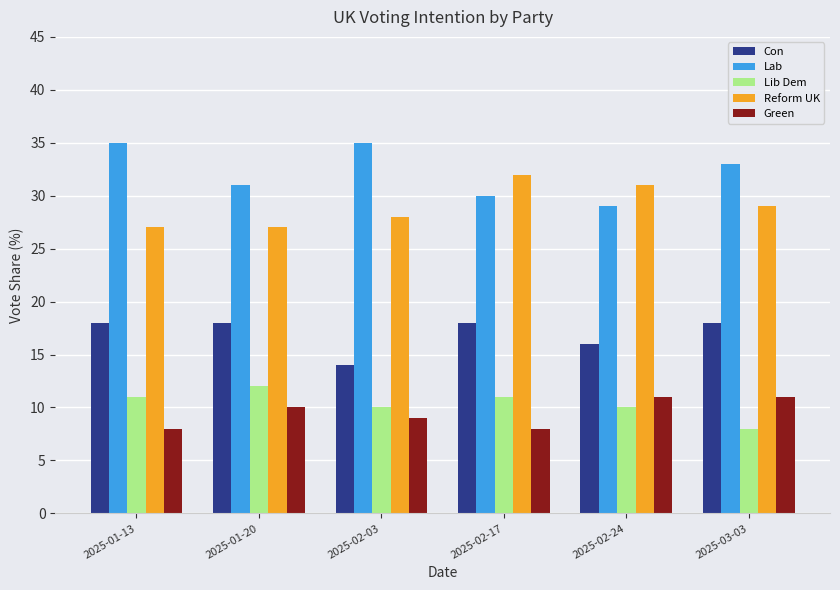

What is the smallest value displayed?

8.0